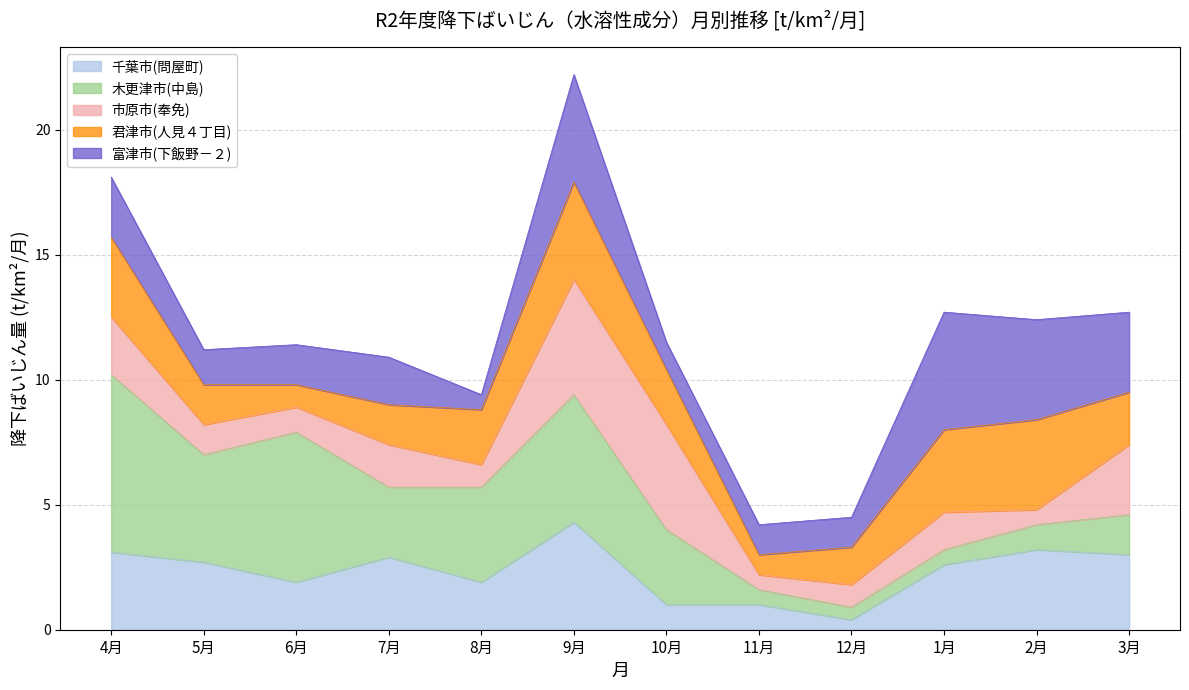

At which label is 木更津市(中島) closest to 7?

4月